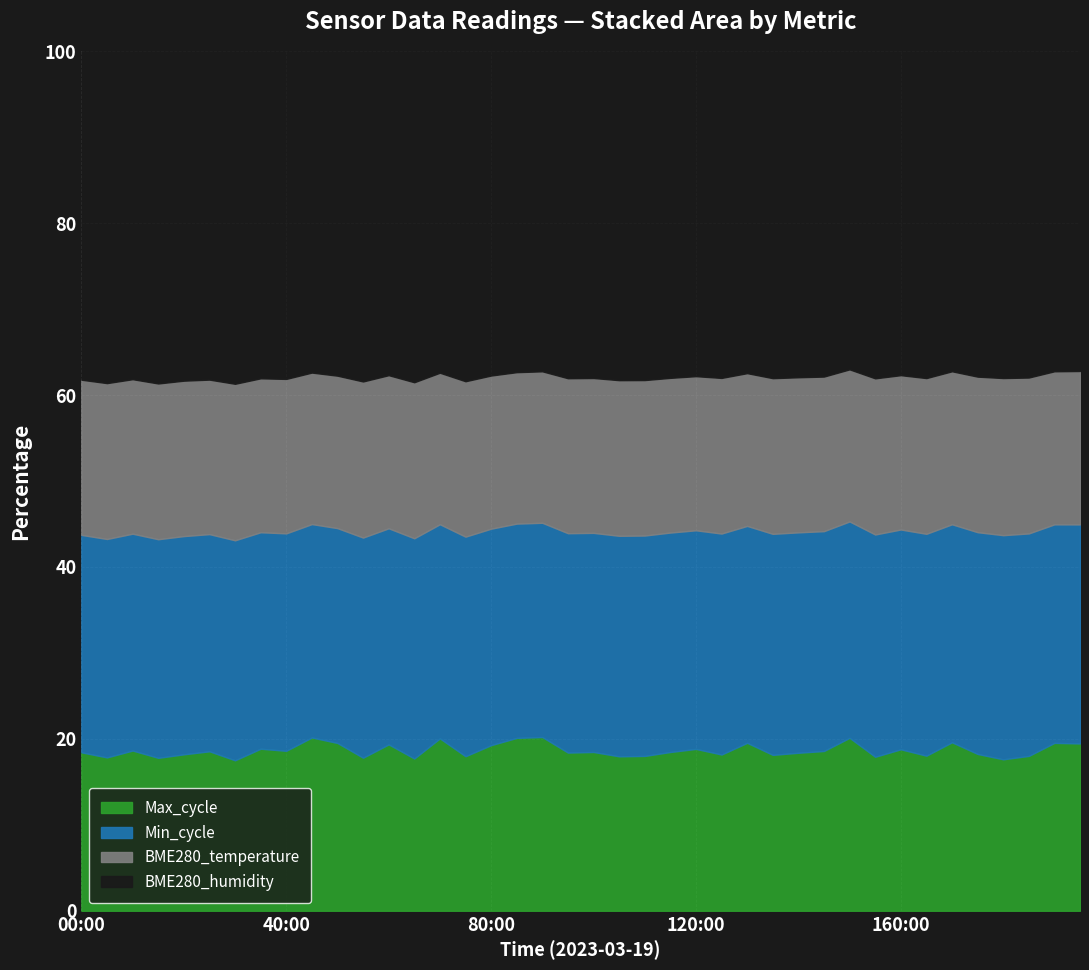

What is the maximum value for Max_cycle?

20.2